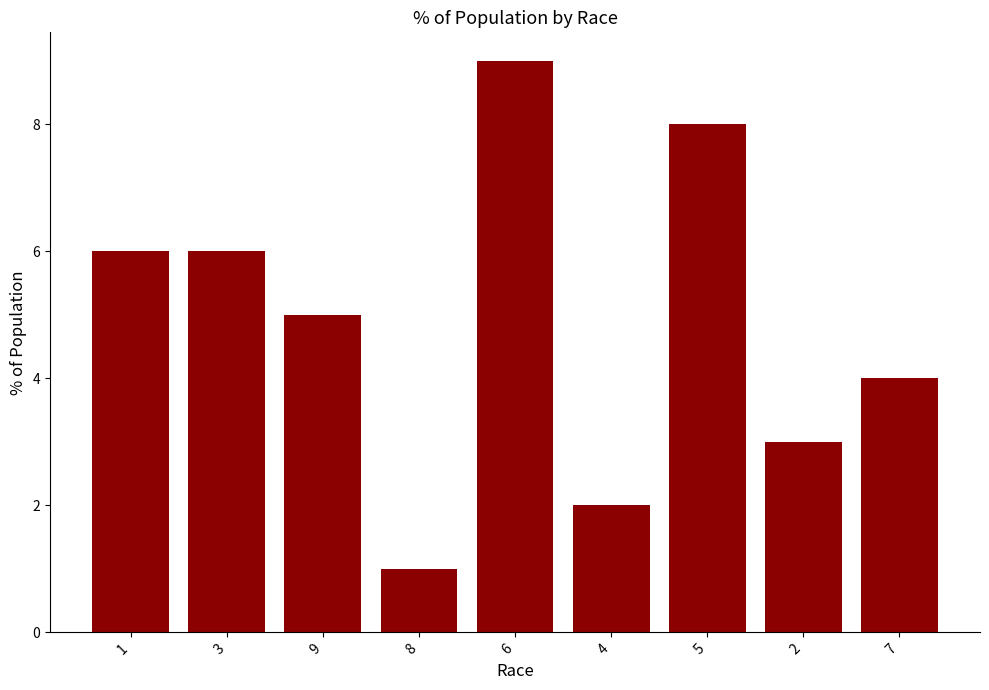

What is the sum of all values?

44